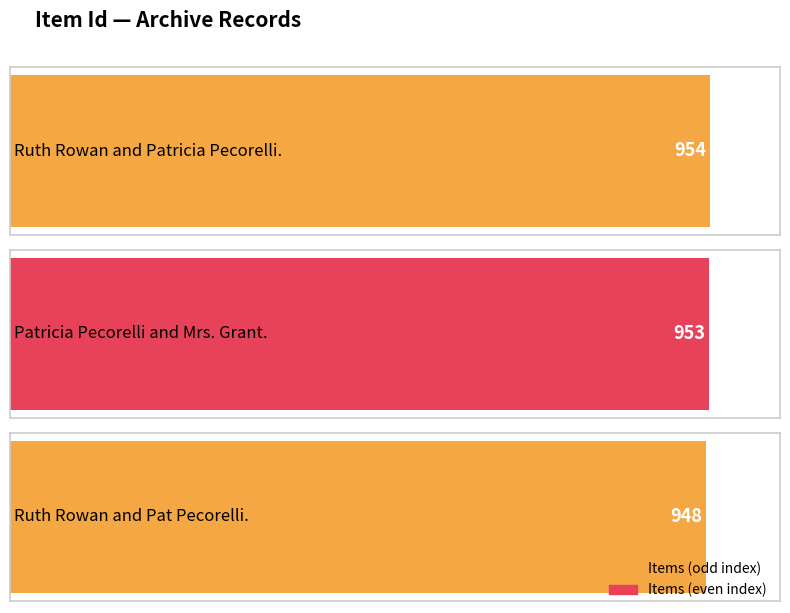

Reading right to left, list all the values displayed in this chart.

Ruth Rowan and Pat Pecorelli.=948	Patricia Pecorelli and Mrs. Grant.=953	Ruth Rowan and Patricia Pecorelli.=954